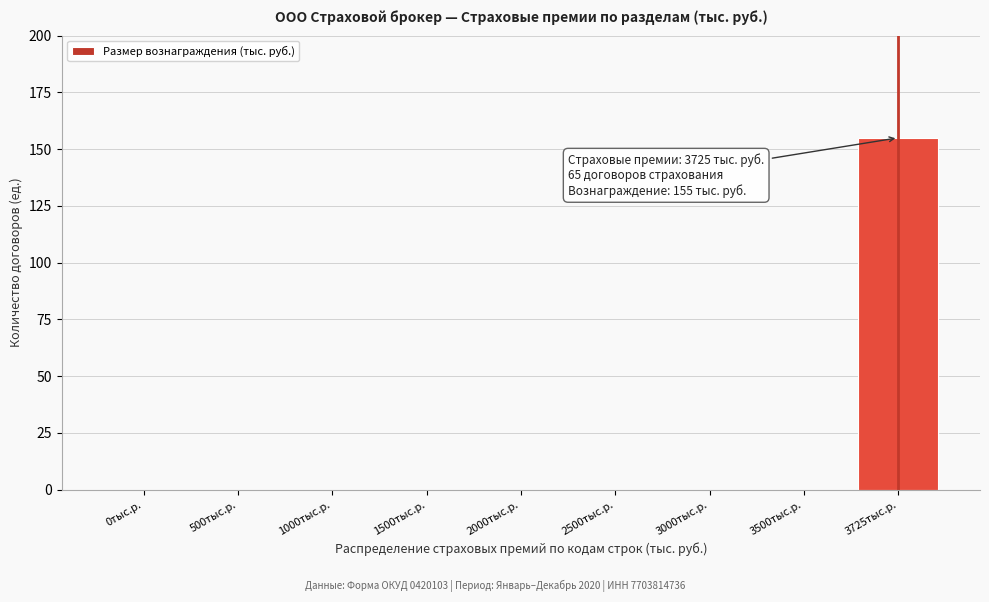

Reading right to left, extract all data points from this chart.

3725тыс.р.=155	3500тыс.р.=0	3000тыс.р.=0	2500тыс.р.=0	2000тыс.р.=0	1500тыс.р.=0	1000тыс.р.=0	500тыс.р.=0	0тыс.р.=0